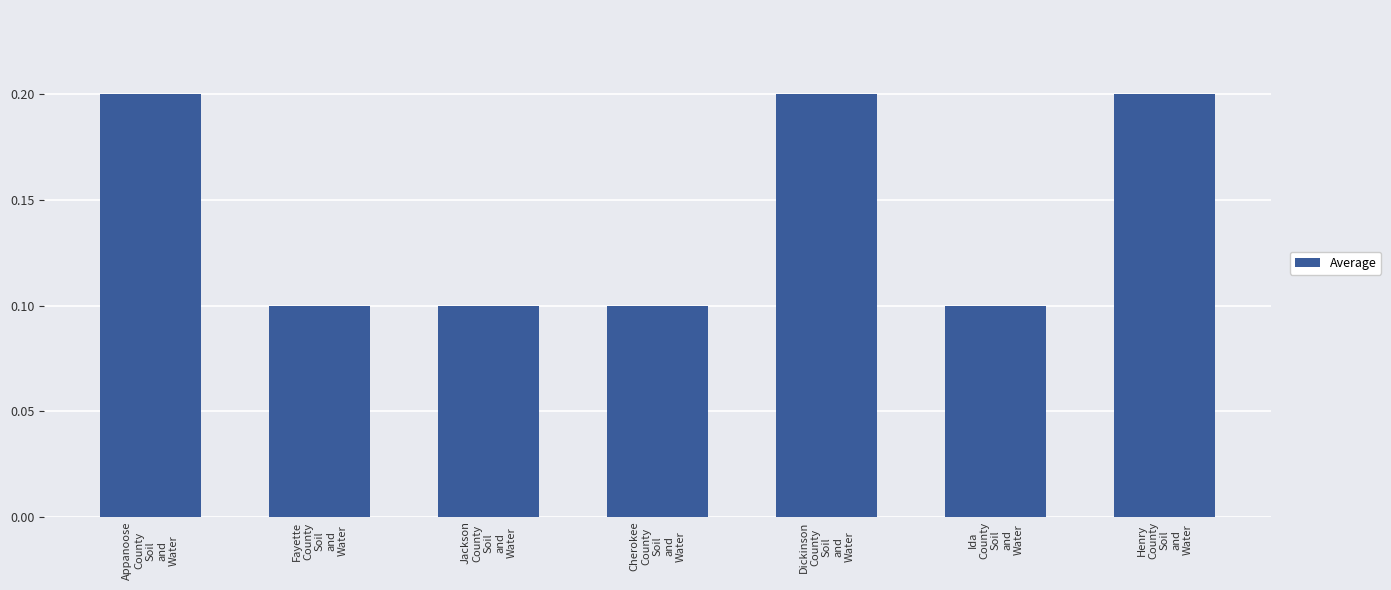

What position from the left is Henry
County
Soil
and
Water?

7